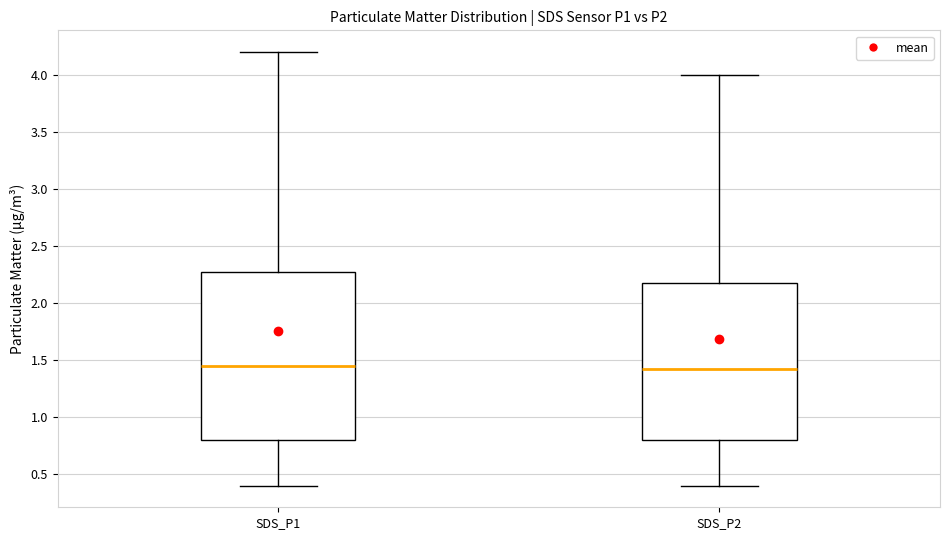

Reading left to right, read every box against the y-axis: the position of its median line, the range the box covers, and the ends of its whiskers. The values are not printed on the chart, so give them approximately, as read against the axis.

SDS_P1: median 1.45, box 0.80 to 2.30, whiskers 0.40 to 4.20
SDS_P2: median 1.40, box 0.80 to 2.20, whiskers 0.40 to 4.00